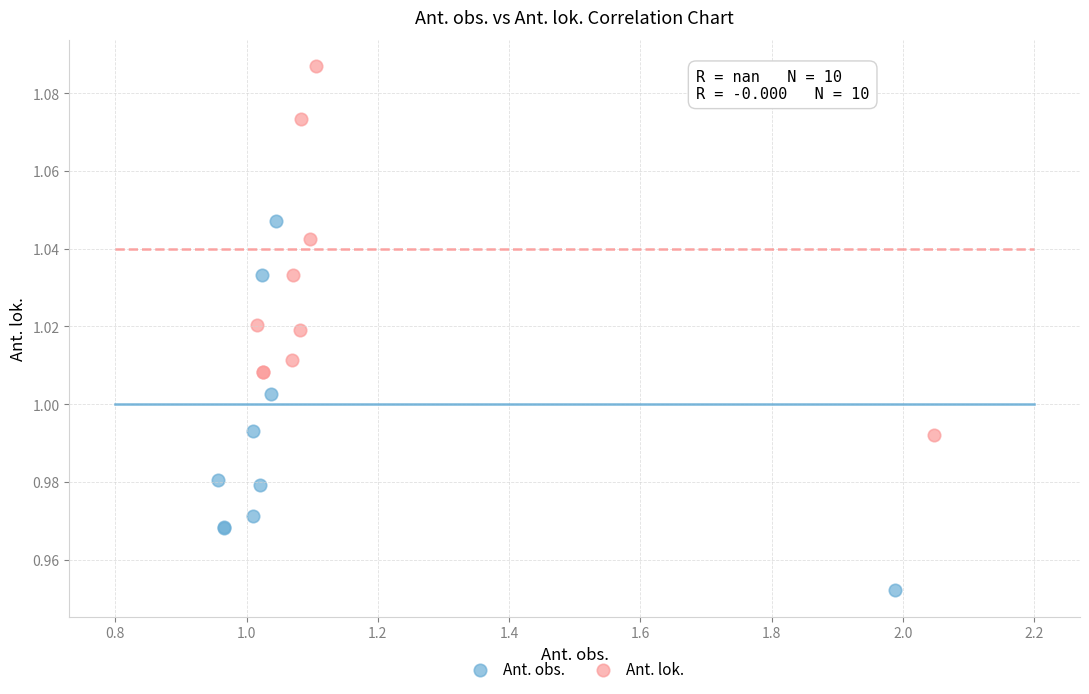

Which series reaches the minimum Y coordinate?

Ant. obs.